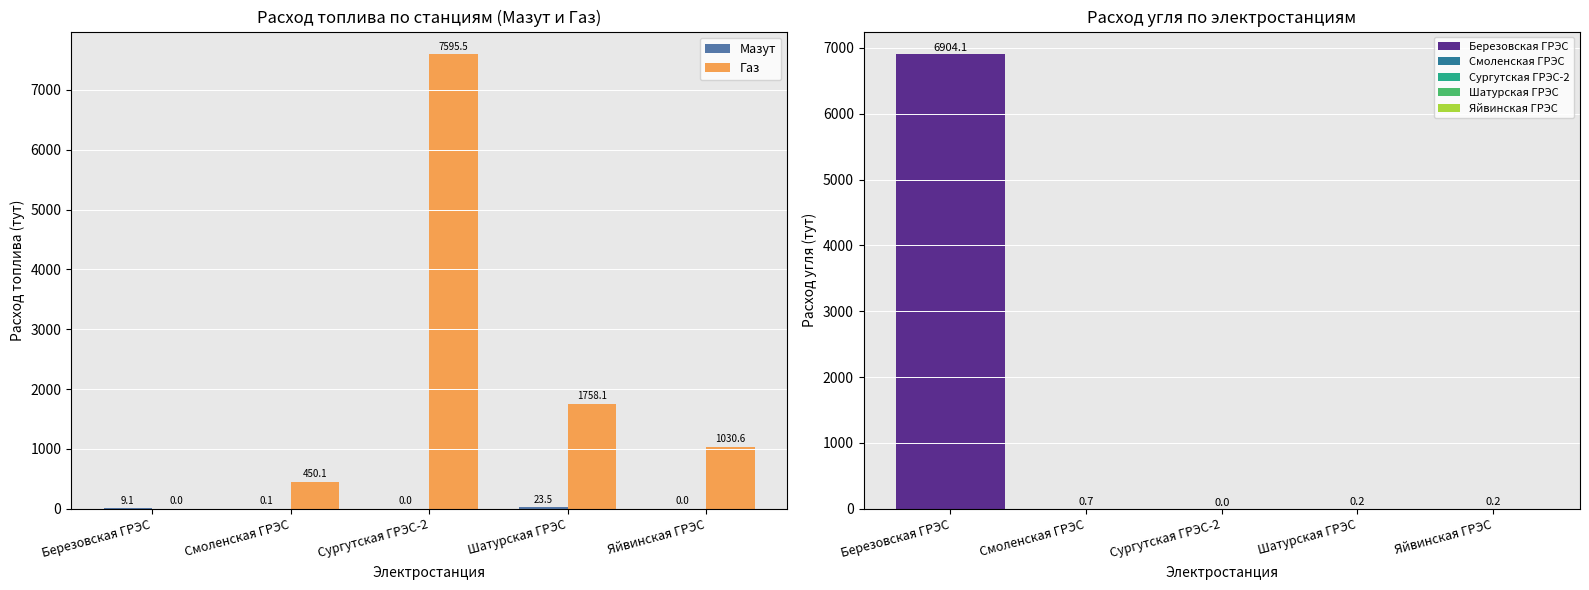

At which label does Газ reach its minimum?

Березовская ГРЭС